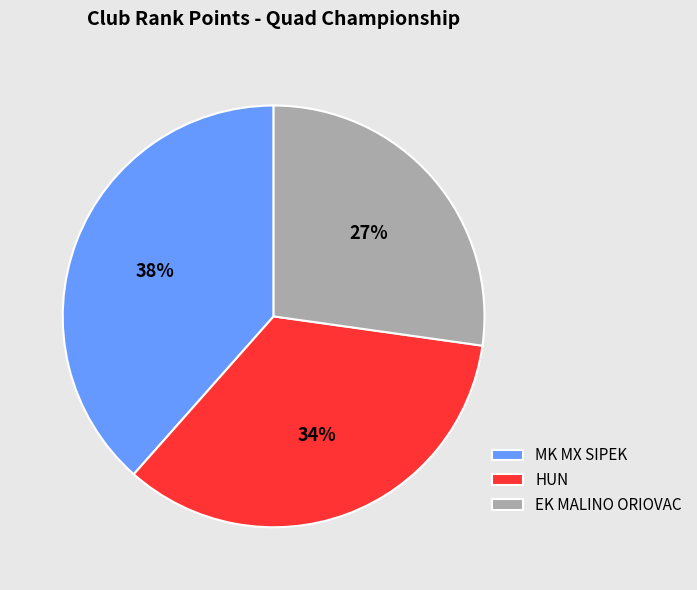

Which has a higher value, HUN or EK MALINO ORIOVAC?

HUN